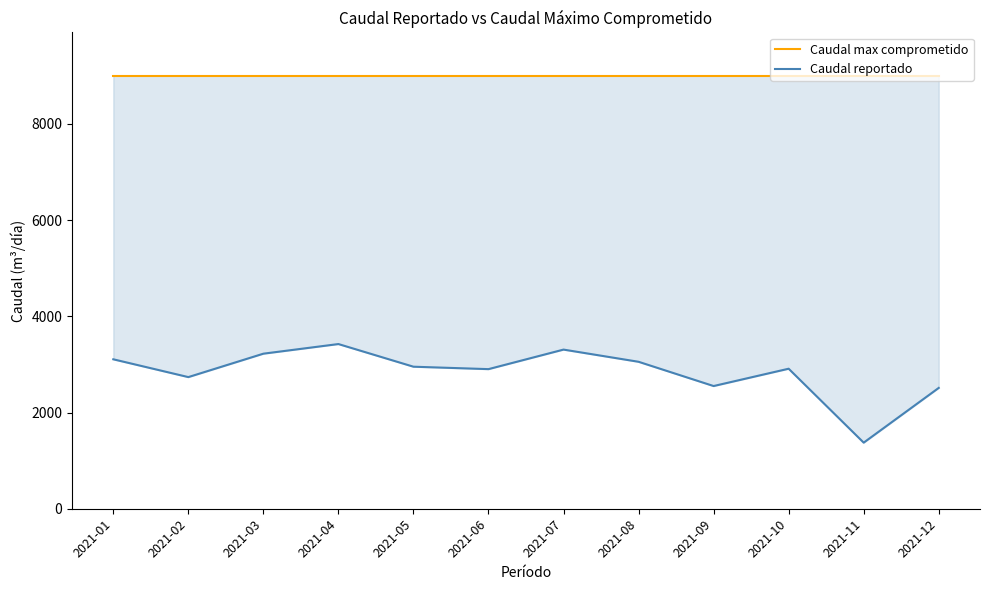

True or false: Caudal reportado and Caudal max comprometido cross at least once.

False